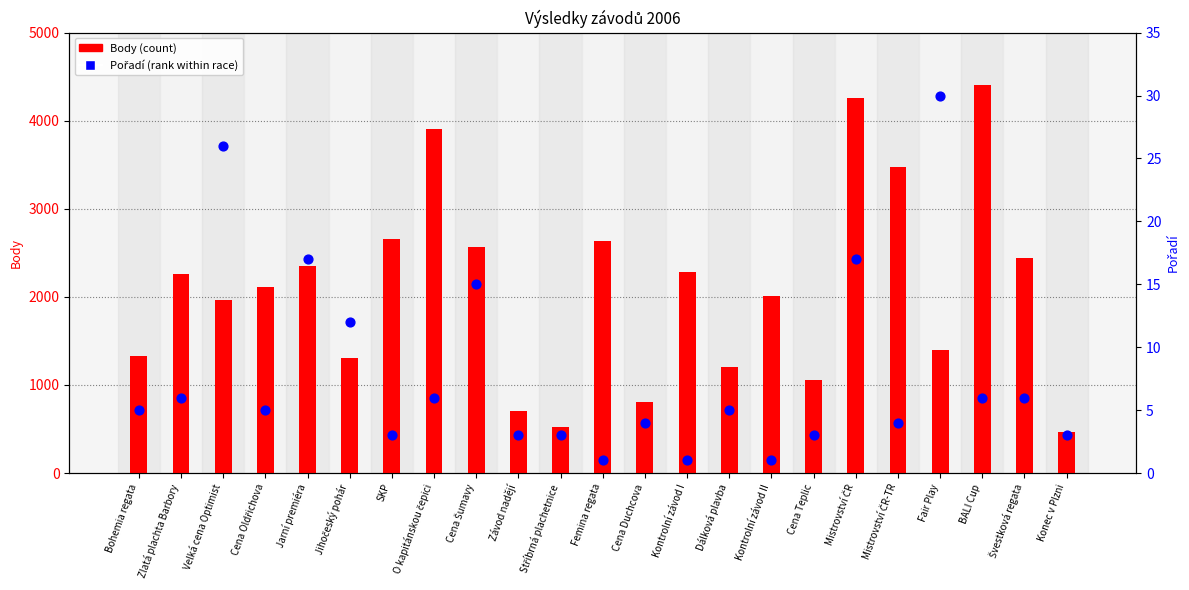

Is the value of Pořadí (percentile rank) at Jihočeský pohár greater than the value of Body (count) at Cena Duchcova?

No